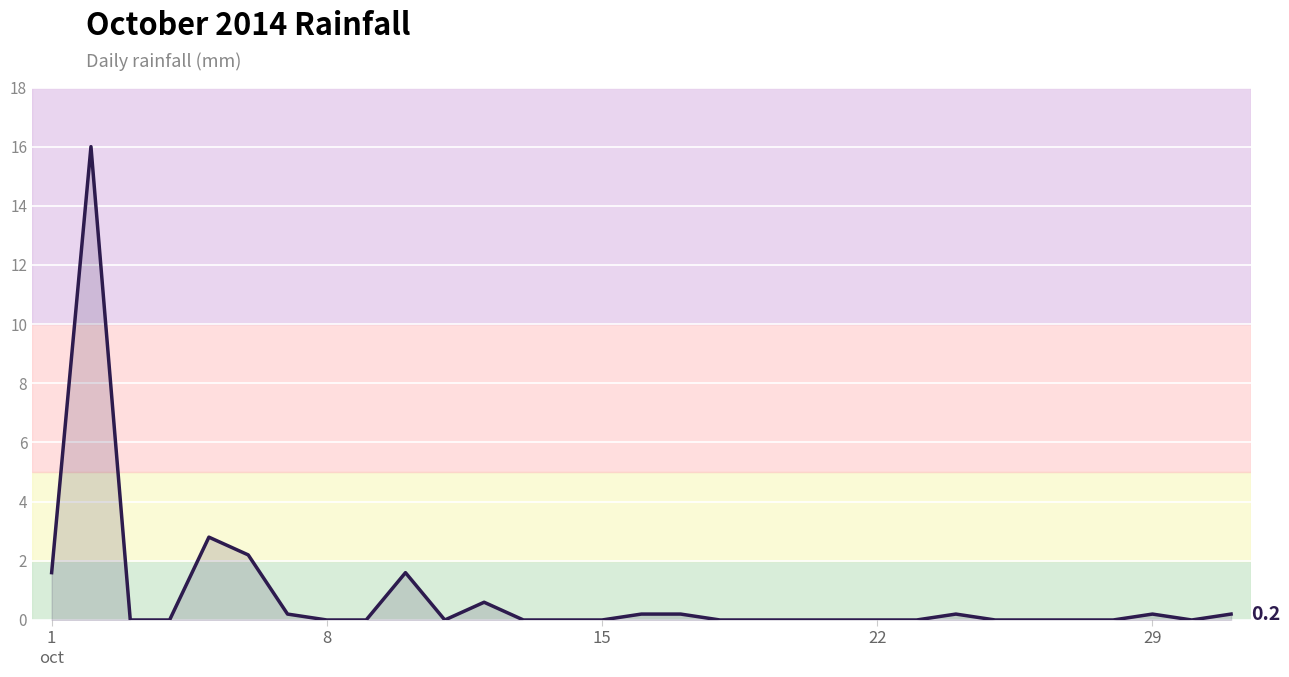

What is the difference between the maximum and minimum values?

16.0